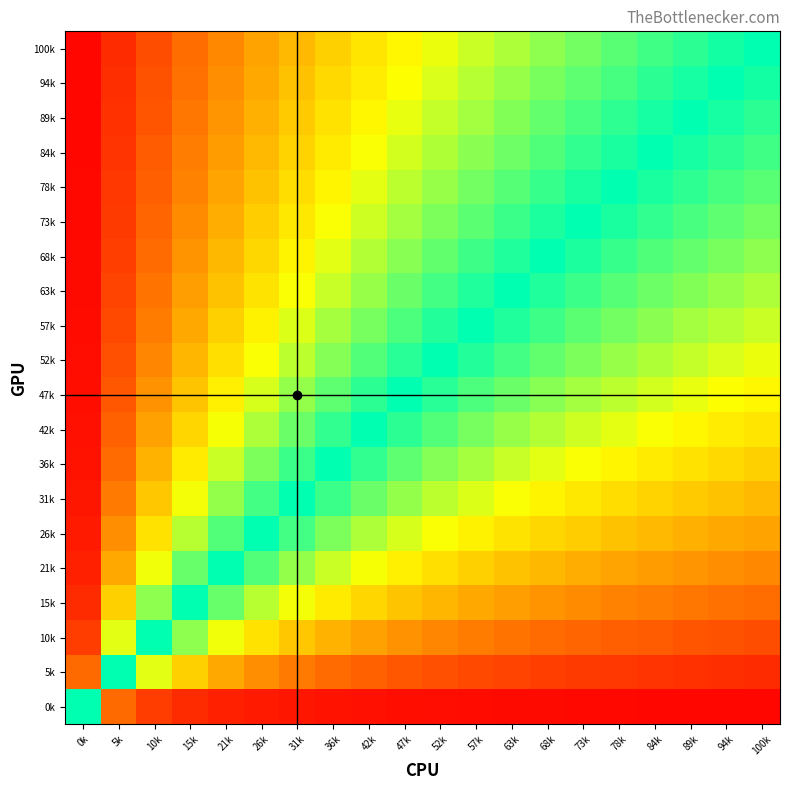

How many series are shown in this chart?

20